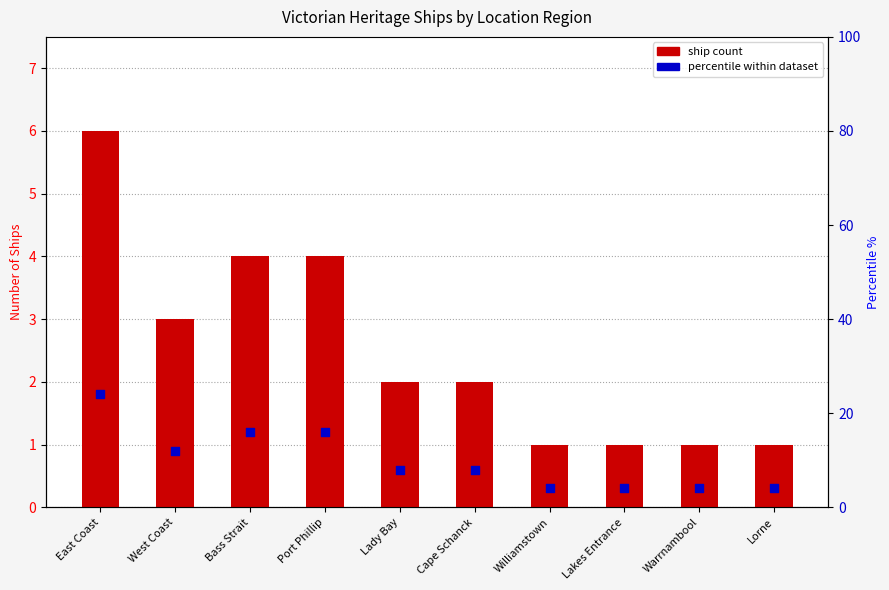

What are all the series names shown in the legend?

ship count, percentile within dataset